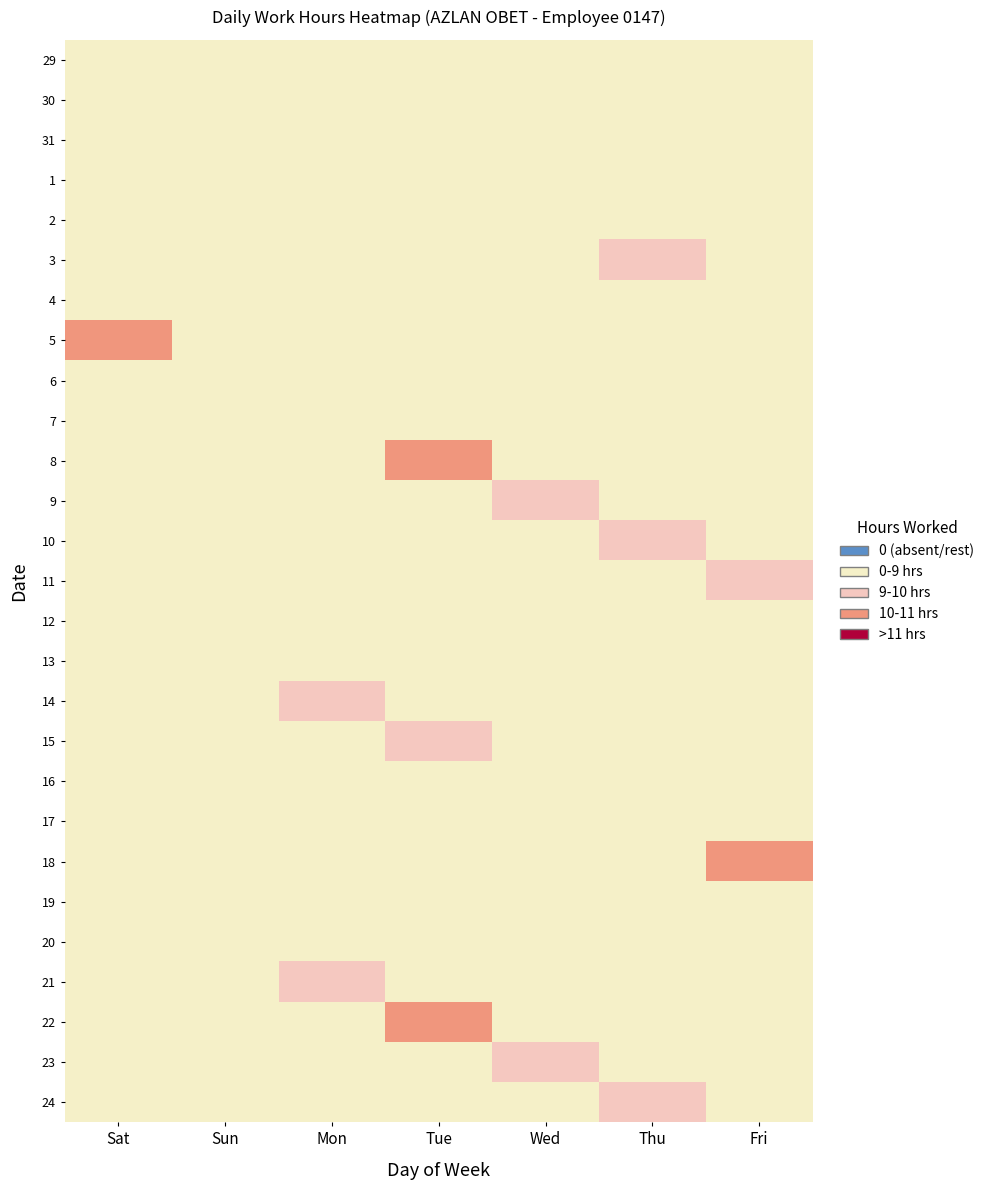

Reading left to right, list all the values displayed in this chart.

29: Sat=9.0	Sun=0.0	Mon=0.0	Tue=0.0	Wed=0.0	Thu=0.0	Fri=0.0
30: Sat=0.0	Sun=0.0	Mon=0.0	Tue=0.0	Wed=0.0	Thu=0.0	Fri=0.0
31: Sat=0.0	Sun=0.0	Mon=0.0	Tue=0.0	Wed=0.0	Thu=0.0	Fri=0.0
1: Sat=0.0	Sun=0.0	Mon=0.0	Tue=0.0	Wed=0.0	Thu=0.0	Fri=0.0
2: Sat=0.0	Sun=0.0	Mon=0.0	Tue=0.0	Wed=8.5	Thu=0.0	Fri=0.0
3: Sat=0.0	Sun=0.0	Mon=0.0	Tue=0.0	Wed=0.0	Thu=9.2	Fri=0.0
4: Sat=0.0	Sun=0.0	Mon=0.0	Tue=0.0	Wed=0.0	Thu=0.0	Fri=9.0
5: Sat=10.6	Sun=0.0	Mon=0.0	Tue=0.0	Wed=0.0	Thu=0.0	Fri=0.0
6: Sat=0.0	Sun=0.0	Mon=0.0	Tue=0.0	Wed=0.0	Thu=0.0	Fri=0.0
7: Sat=0.0	Sun=0.0	Mon=0.0	Tue=0.0	Wed=0.0	Thu=0.0	Fri=0.0
8: Sat=0.0	Sun=0.0	Mon=0.0	Tue=10.4	Wed=0.0	Thu=0.0	Fri=0.0
9: Sat=0.0	Sun=0.0	Mon=0.0	Tue=0.0	Wed=9.2	Thu=0.0	Fri=0.0
10: Sat=0.0	Sun=0.0	Mon=0.0	Tue=0.0	Wed=0.0	Thu=9.6	Fri=0.0
11: Sat=0.0	Sun=0.0	Mon=0.0	Tue=0.0	Wed=0.0	Thu=0.0	Fri=9.3
12: Sat=0.0	Sun=0.0	Mon=0.0	Tue=0.0	Wed=0.0	Thu=0.0	Fri=0.0
13: Sat=0.0	Sun=0.0	Mon=0.0	Tue=0.0	Wed=0.0	Thu=0.0	Fri=0.0
14: Sat=0.0	Sun=0.0	Mon=9.7	Tue=0.0	Wed=0.0	Thu=0.0	Fri=0.0
15: Sat=0.0	Sun=0.0	Mon=0.0	Tue=9.6	Wed=0.0	Thu=0.0	Fri=0.0
16: Sat=0.0	Sun=0.0	Mon=0.0	Tue=0.0	Wed=8.7	Thu=0.0	Fri=0.0
17: Sat=0.0	Sun=0.0	Mon=0.0	Tue=0.0	Wed=0.0	Thu=0.0	Fri=0.0
18: Sat=0.0	Sun=0.0	Mon=0.0	Tue=0.0	Wed=0.0	Thu=0.0	Fri=10.6
19: Sat=0.0	Sun=0.0	Mon=0.0	Tue=0.0	Wed=0.0	Thu=0.0	Fri=0.0
20: Sat=0.0	Sun=0.0	Mon=0.0	Tue=0.0	Wed=0.0	Thu=0.0	Fri=0.0
21: Sat=0.0	Sun=0.0	Mon=9.7	Tue=0.0	Wed=0.0	Thu=0.0	Fri=0.0
22: Sat=0.0	Sun=0.0	Mon=0.0	Tue=10.9	Wed=0.0	Thu=0.0	Fri=0.0
23: Sat=0.0	Sun=0.0	Mon=0.0	Tue=0.0	Wed=9.3	Thu=0.0	Fri=0.0
24: Sat=0.0	Sun=0.0	Mon=0.0	Tue=0.0	Wed=0.0	Thu=9.4	Fri=0.0